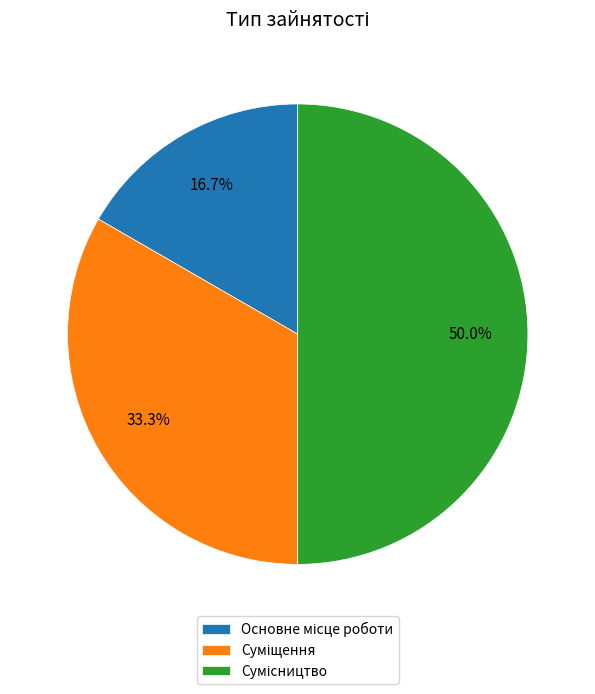

Combined, do Сумісництво and Суміщення account for over 50%?

Yes